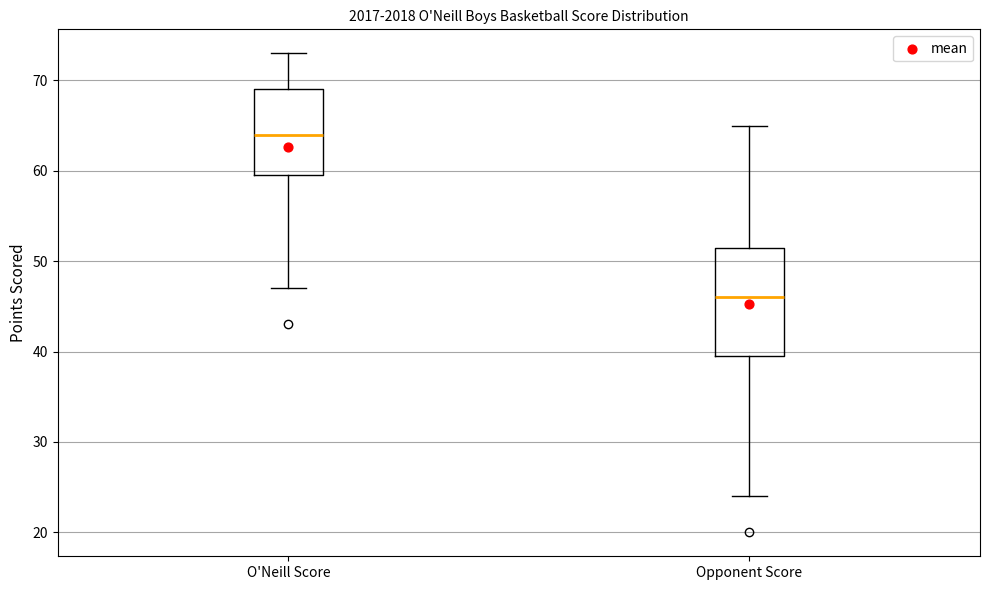

Which box has the lowest median line?

Opponent Score